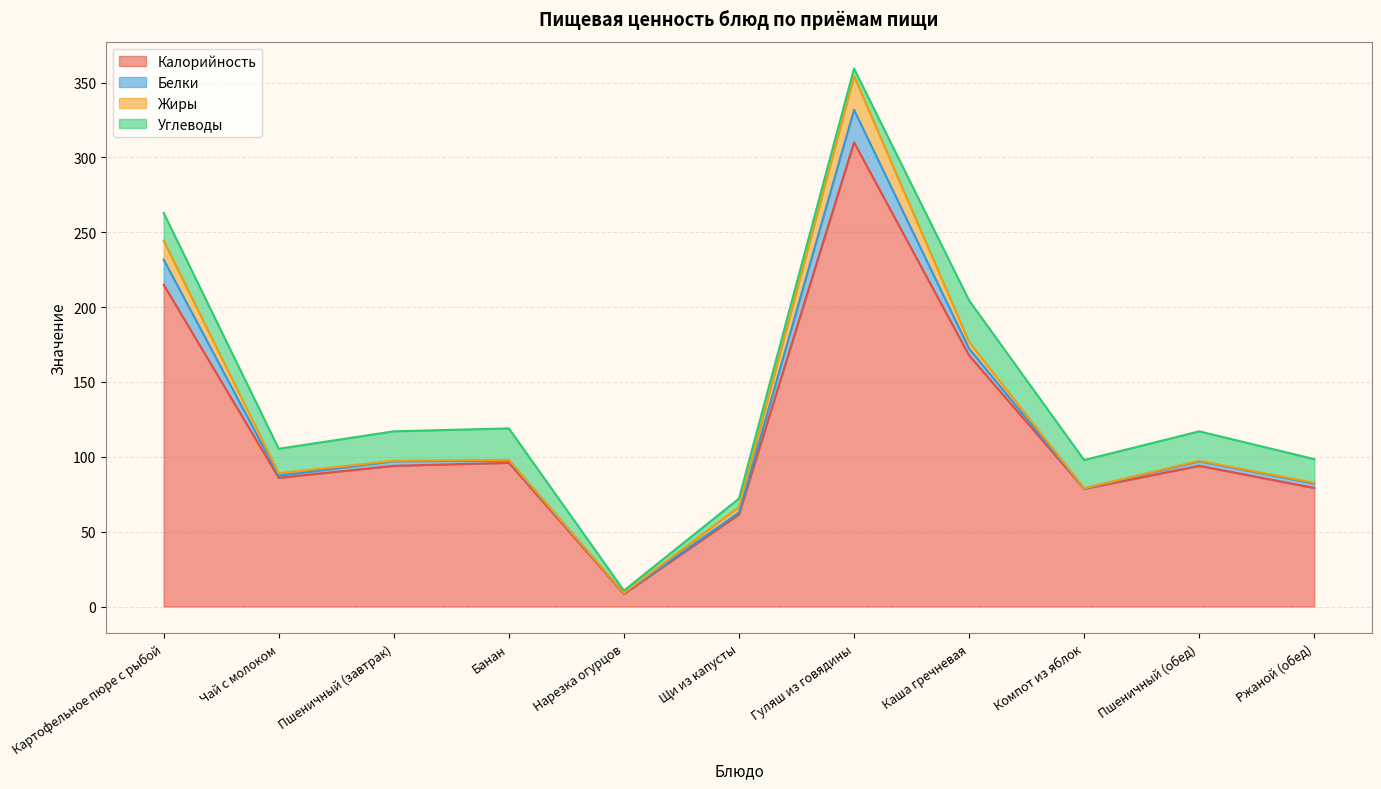

How many intersections are there between Жиры and Белки?

4